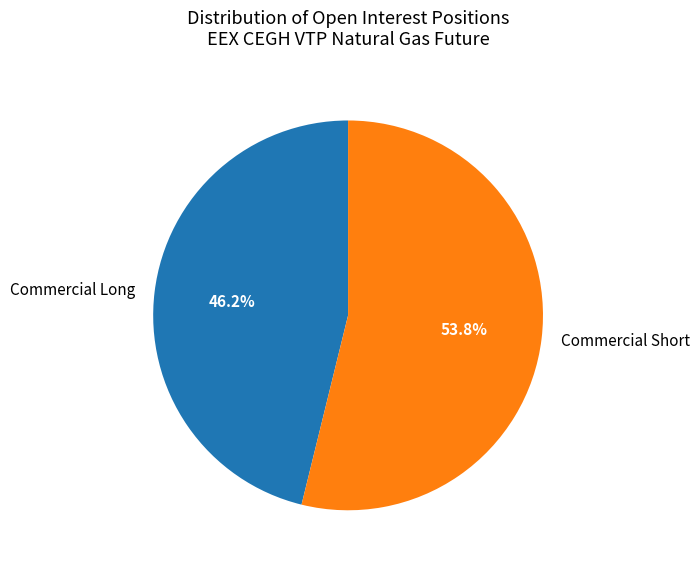

Is it true that Commercial Short is 63% of the pie?

False